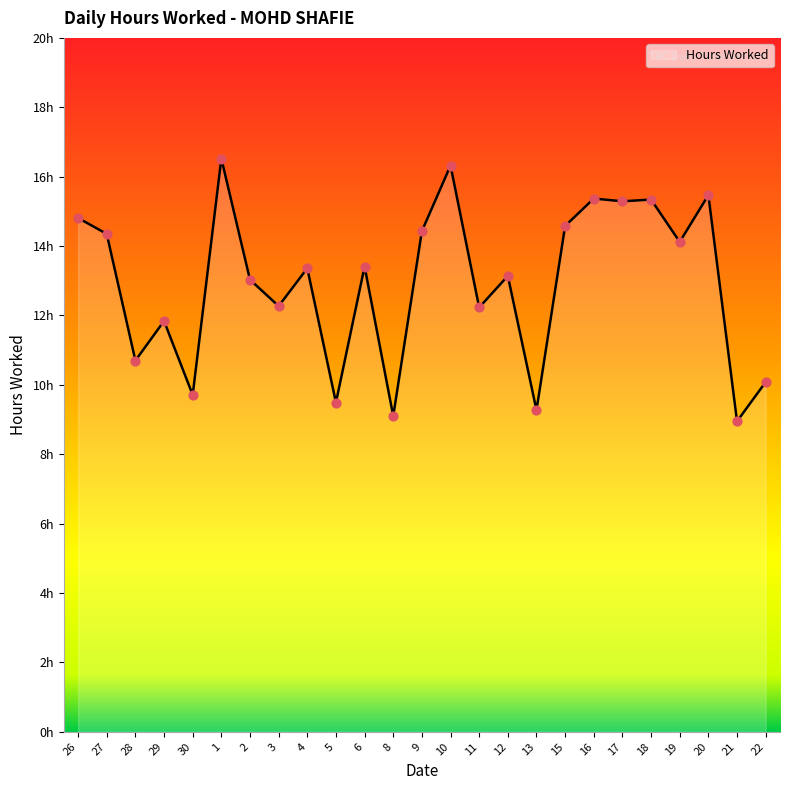

Is this an area chart (filled region under the line)?

Yes